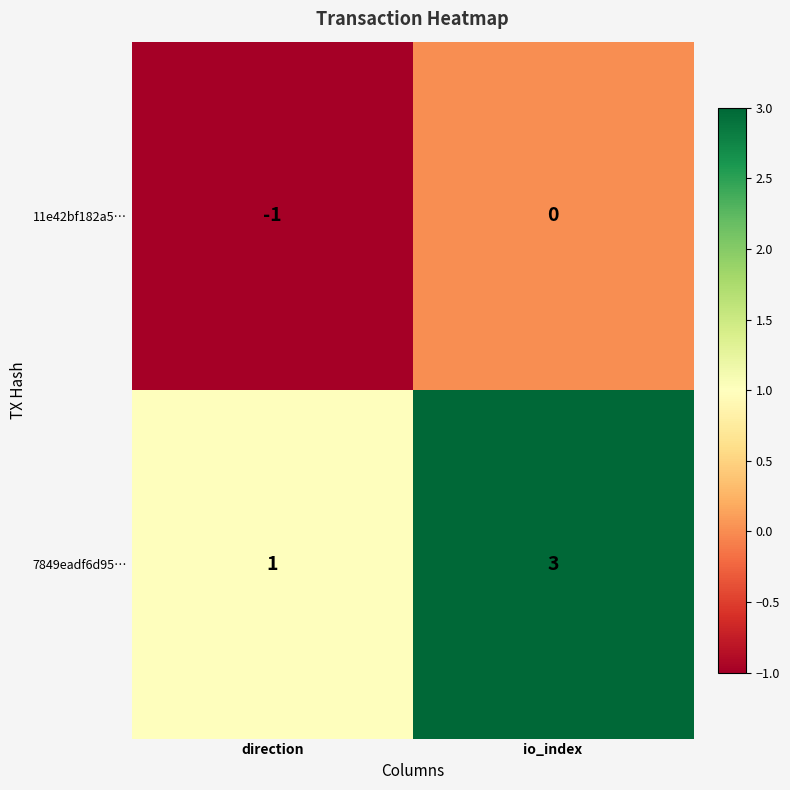

At which label is 7849eadf6d95… closest to 2?

direction